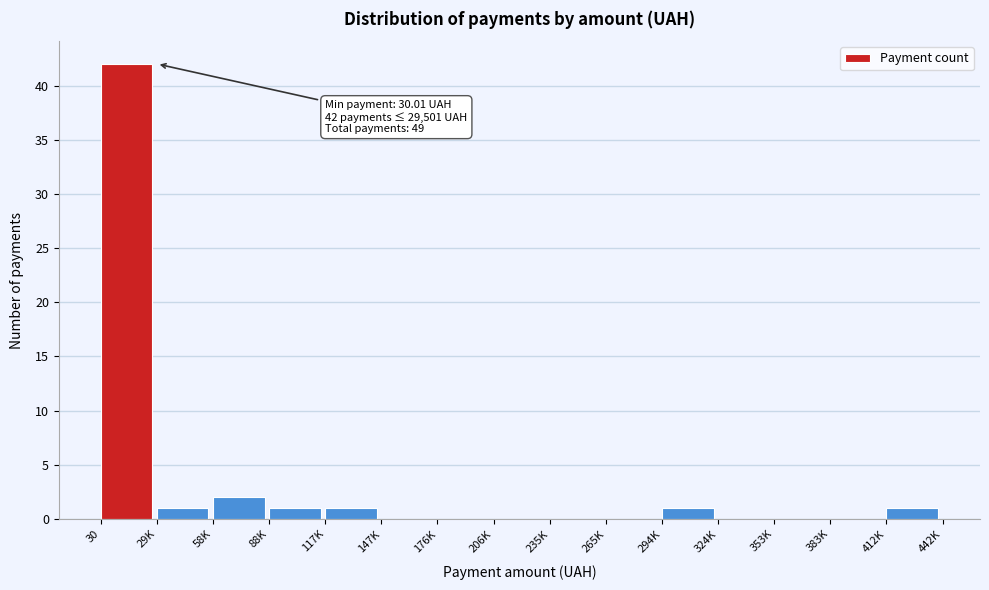

Reading left to right, what are all the values shown in this chart?

30=42	29K=1	58K=2	88K=1	117K=1	147K=0	176K=0	206K=0	235K=0	265K=0	294K=1	324K=0	353K=0	383K=0	412K=1